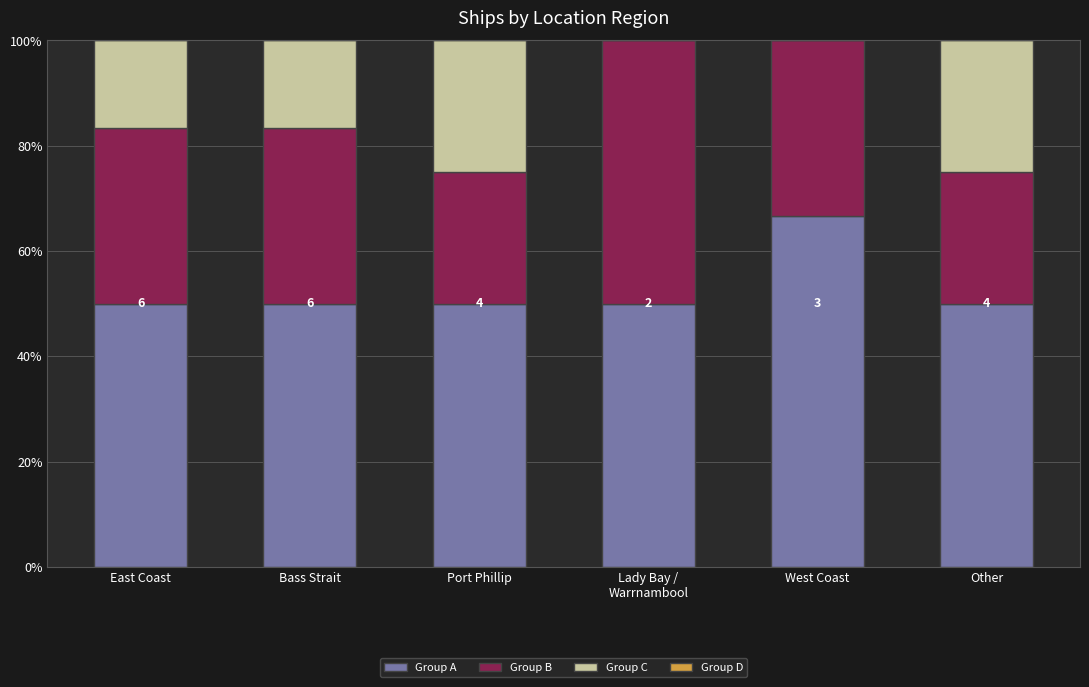

What is the maximum value for Group A?

66.7